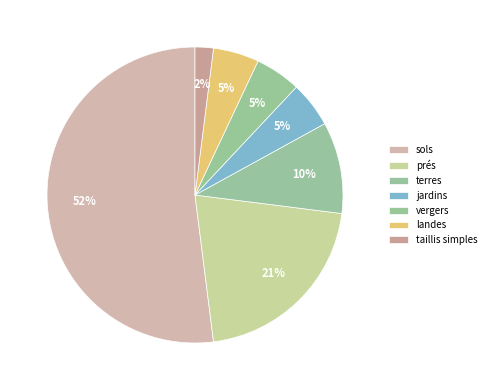

To the nearest percent, what portion does prés represent?

21%